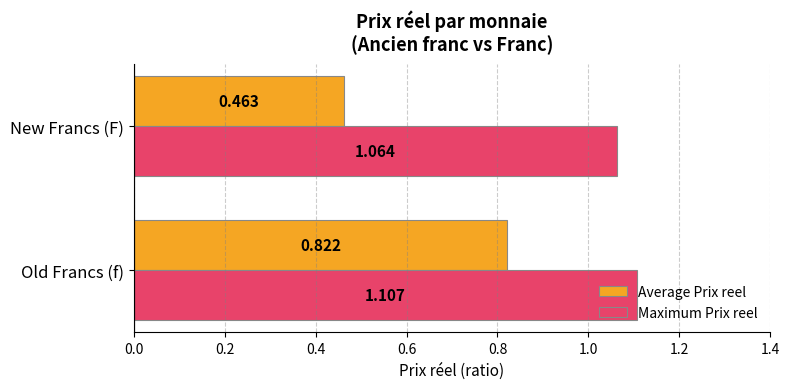

Rank the categories by Average Prix reel value from lowest to highest.

New Francs (F), Old Francs (f)